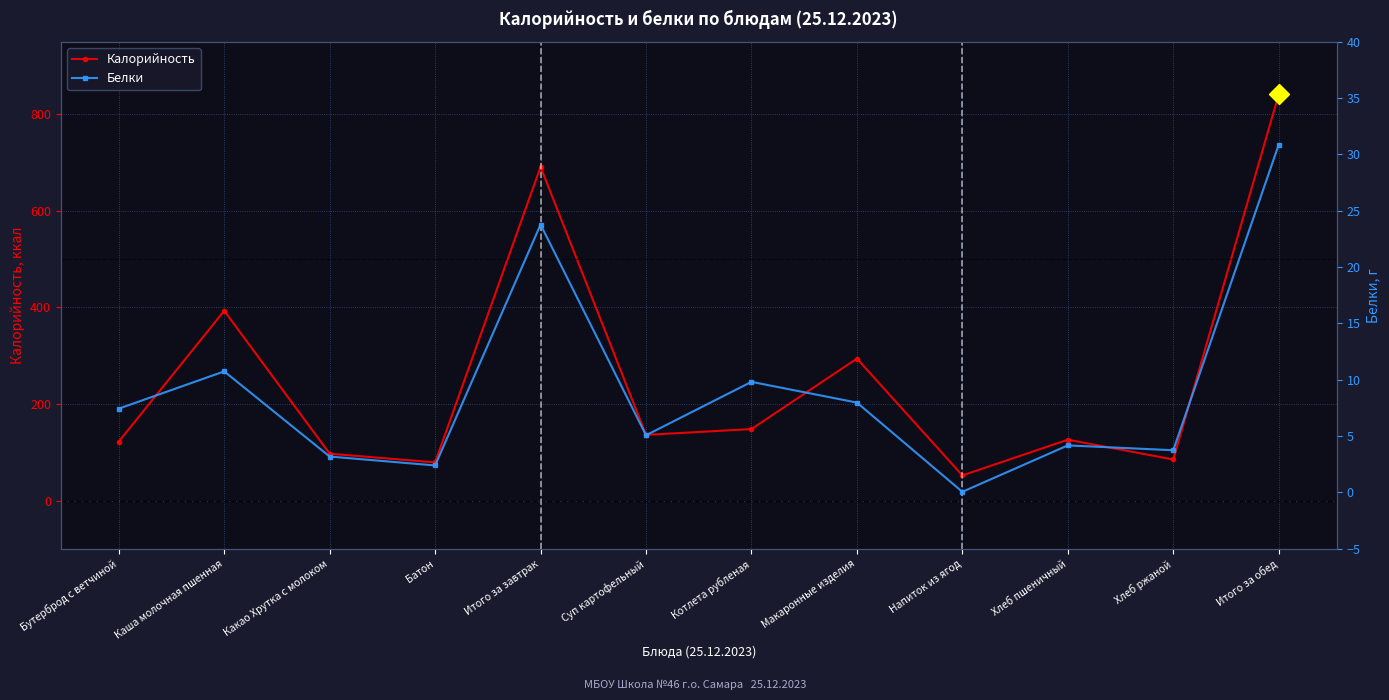

Reading left to right, list all the values displayed in this chart.

Калорийность: Бутерброд с ветчиной=122.0	Каша молочная пшенная=393.0	Какао Хрутка с молоком=97.0	Батон=79.0	Итого за завтрак=691.0	Суп картофельный=136.0	Котлета рубленая=148.0	Макаронные изделия=294.0	Напиток из ягод=52.0	Хлеб пшеничный=126.0	Хлеб ржаной=85.0	Итого за обед=841.0
Белки: Бутерброд с ветчиной=7.4	Каша молочная пшенная=10.8	Какао Хрутка с молоком=3.2	Батон=2.4	Итого за завтрак=23.8	Суп картофельный=5.1	Котлета рубленая=9.8	Макаронные изделия=8.0	Напиток из ягод=0.1	Хлеб пшеничный=4.2	Хлеб ржаной=3.8	Итого за обед=30.9